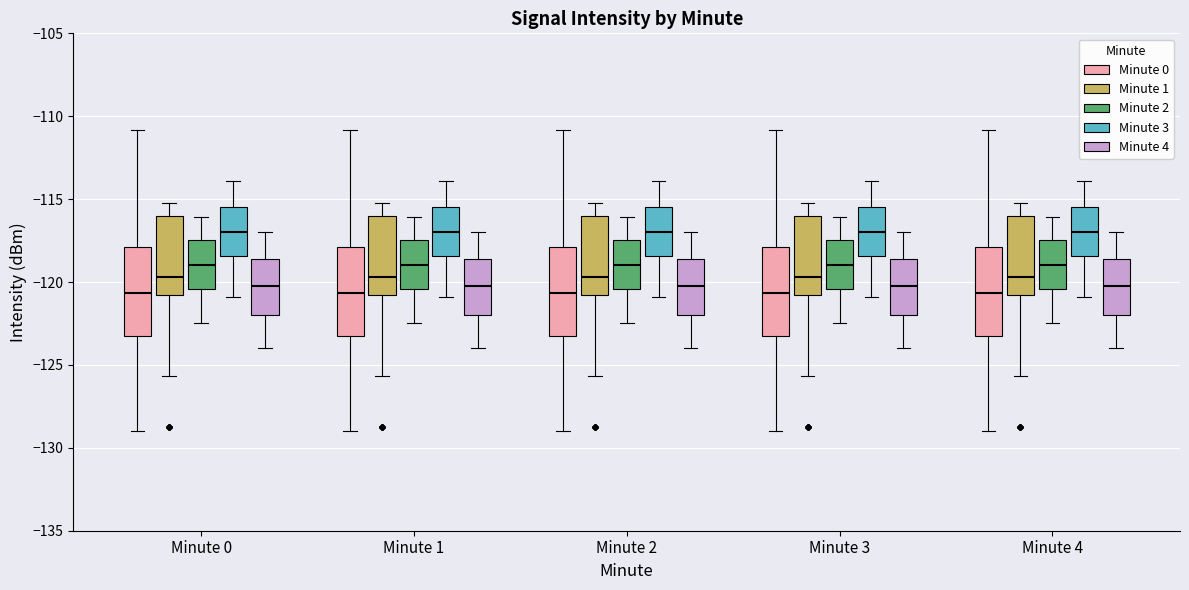

Reading left to right, transcribe this box plot: for each box, give where its median line is, the range the box spans, and where its two whiskers end, as read against the y-axis. The values are not printed on the chart, so give them approximately, as read against the axis.

Minute 0 (Minute 0): median -120.5, box -123.5 to -118.0, whiskers -129.0 to -111.0
Minute 0 (Minute 1): median -119.5, box -121.0 to -116.0, whiskers -125.5 to -115.0
Minute 0 (Minute 2): median -119.0, box -120.5 to -117.5, whiskers -122.5 to -116.0
Minute 0 (Minute 3): median -117.0, box -118.5 to -115.5, whiskers -121.0 to -114.0
Minute 0 (Minute 4): median -120.0, box -122.0 to -118.5, whiskers -124.0 to -117.0
Minute 1 (Minute 0): median -120.5, box -123.5 to -118.0, whiskers -129.0 to -111.0
Minute 1 (Minute 1): median -119.5, box -121.0 to -116.0, whiskers -125.5 to -115.0
Minute 1 (Minute 2): median -119.0, box -120.5 to -117.5, whiskers -122.5 to -116.0
Minute 1 (Minute 3): median -117.0, box -118.5 to -115.5, whiskers -121.0 to -114.0
Minute 1 (Minute 4): median -120.0, box -122.0 to -118.5, whiskers -124.0 to -117.0
Minute 2 (Minute 0): median -120.5, box -123.5 to -118.0, whiskers -129.0 to -111.0
Minute 2 (Minute 1): median -119.5, box -121.0 to -116.0, whiskers -125.5 to -115.0
Minute 2 (Minute 2): median -119.0, box -120.5 to -117.5, whiskers -122.5 to -116.0
Minute 2 (Minute 3): median -117.0, box -118.5 to -115.5, whiskers -121.0 to -114.0
Minute 2 (Minute 4): median -120.0, box -122.0 to -118.5, whiskers -124.0 to -117.0
Minute 3 (Minute 0): median -120.5, box -123.5 to -118.0, whiskers -129.0 to -111.0
Minute 3 (Minute 1): median -119.5, box -121.0 to -116.0, whiskers -125.5 to -115.0
Minute 3 (Minute 2): median -119.0, box -120.5 to -117.5, whiskers -122.5 to -116.0
Minute 3 (Minute 3): median -117.0, box -118.5 to -115.5, whiskers -121.0 to -114.0
Minute 3 (Minute 4): median -120.0, box -122.0 to -118.5, whiskers -124.0 to -117.0
Minute 4 (Minute 0): median -120.5, box -123.5 to -118.0, whiskers -129.0 to -111.0
Minute 4 (Minute 1): median -119.5, box -121.0 to -116.0, whiskers -125.5 to -115.0
Minute 4 (Minute 2): median -119.0, box -120.5 to -117.5, whiskers -122.5 to -116.0
Minute 4 (Minute 3): median -117.0, box -118.5 to -115.5, whiskers -121.0 to -114.0
Minute 4 (Minute 4): median -120.0, box -122.0 to -118.5, whiskers -124.0 to -117.0